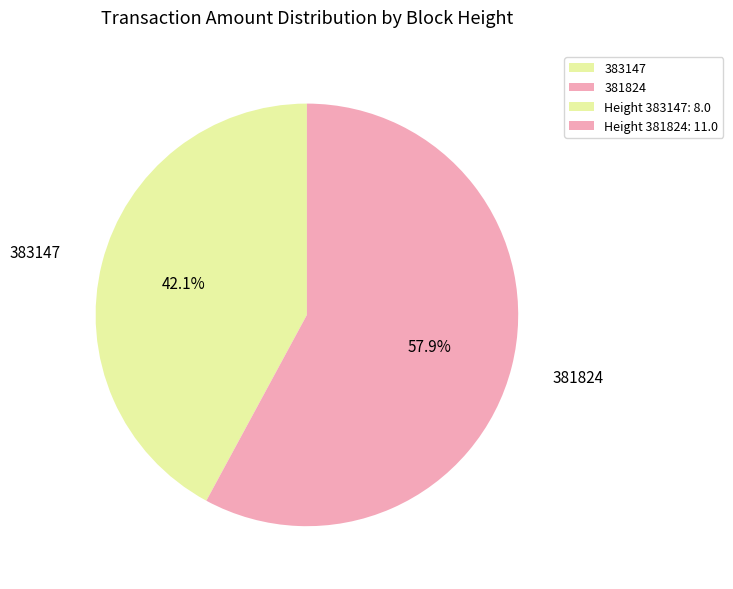

To the nearest percent, what is the difference between the 383147 and 381824 slice percentages?

16%